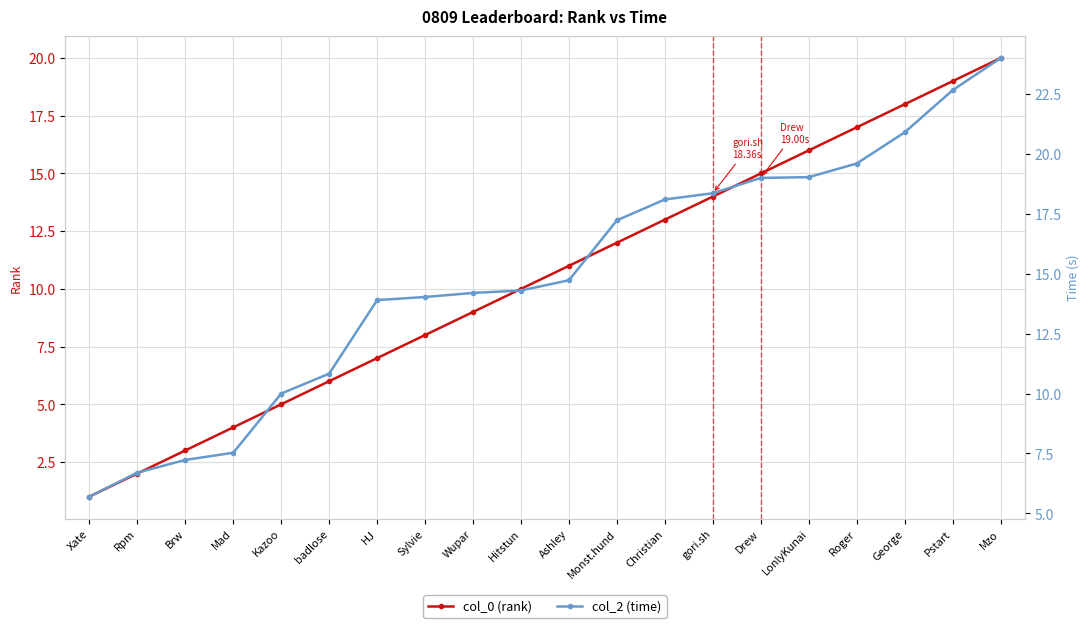

What is the greatest value displayed?

24.0